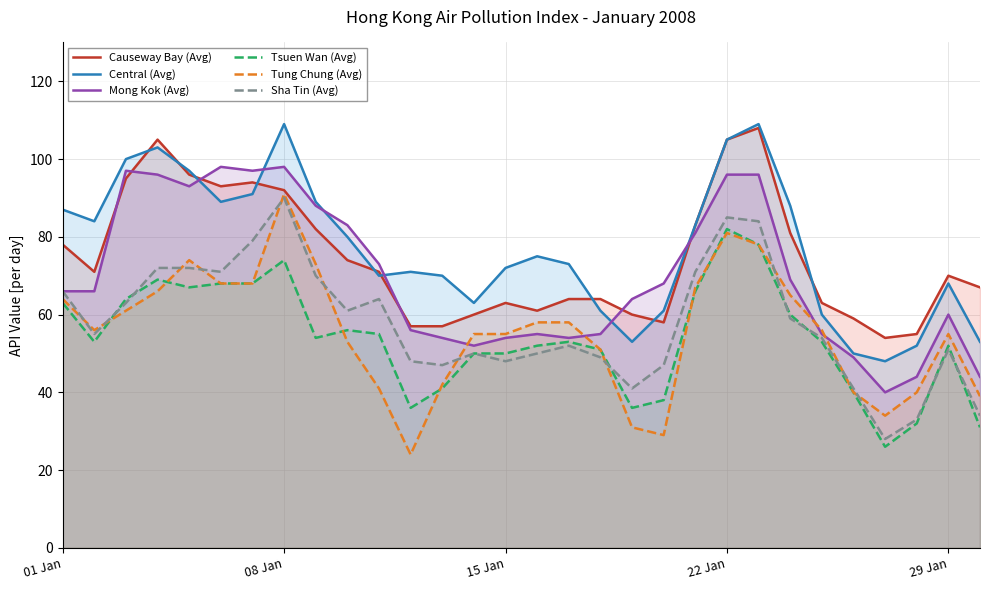

The Sha Tin (Avg) series shows 81 at 29 Jan. True or false?

False